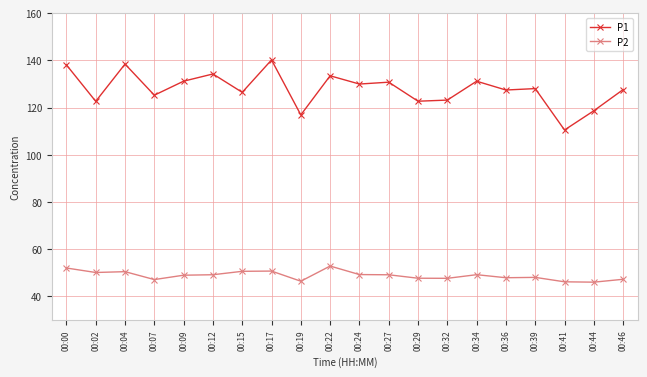

Where is P1 nearest to the value 125?

00:07